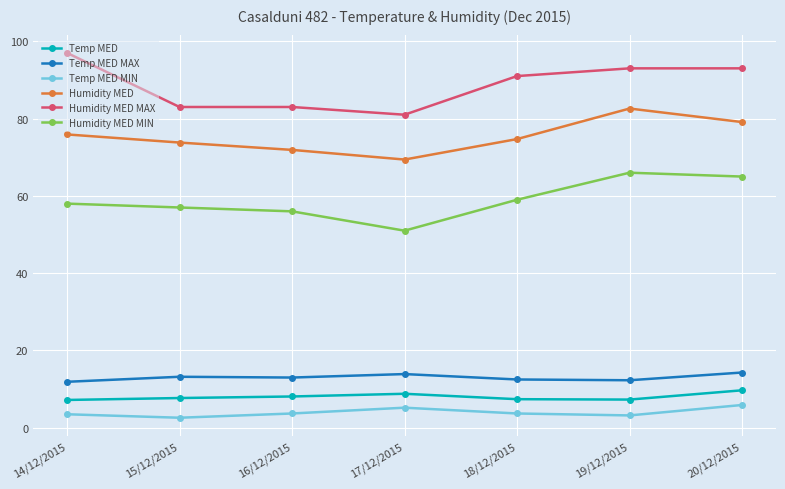

What is the difference between the highest and lowest values at 14/12/2015?

93.5